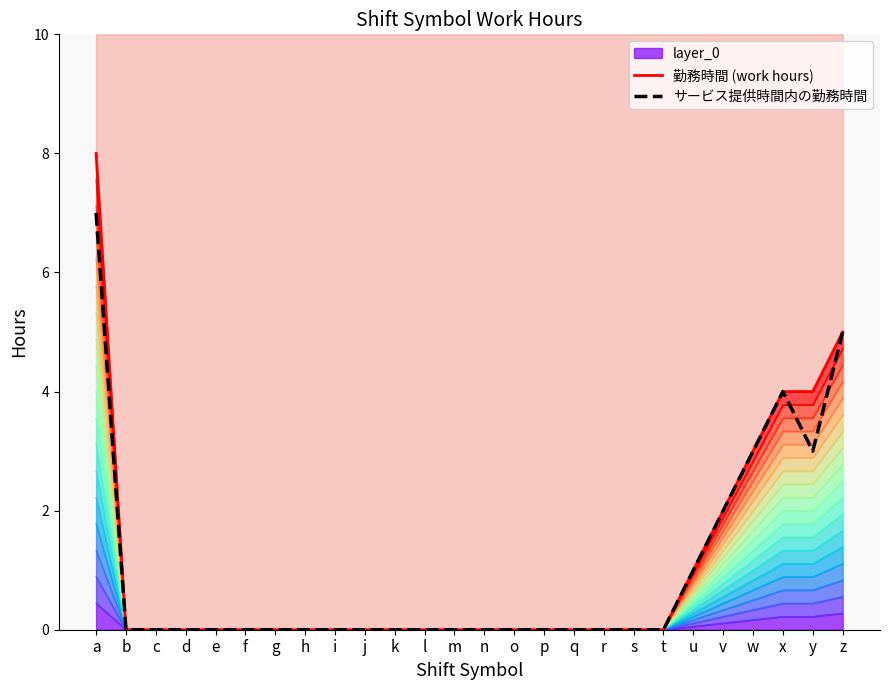

Reading right to left, extract all data points from this chart.

勤務時間 (work hours): 5	4	4	3	2	1	0	0	0	0	0	0	0	0	0	0	0	0	0	0	0	0	0	0	0	8
サービス提供時間内の勤務時間: 5	3	4	3	2	1	0	0	0	0	0	0	0	0	0	0	0	0	0	0	0	0	0	0	0	7